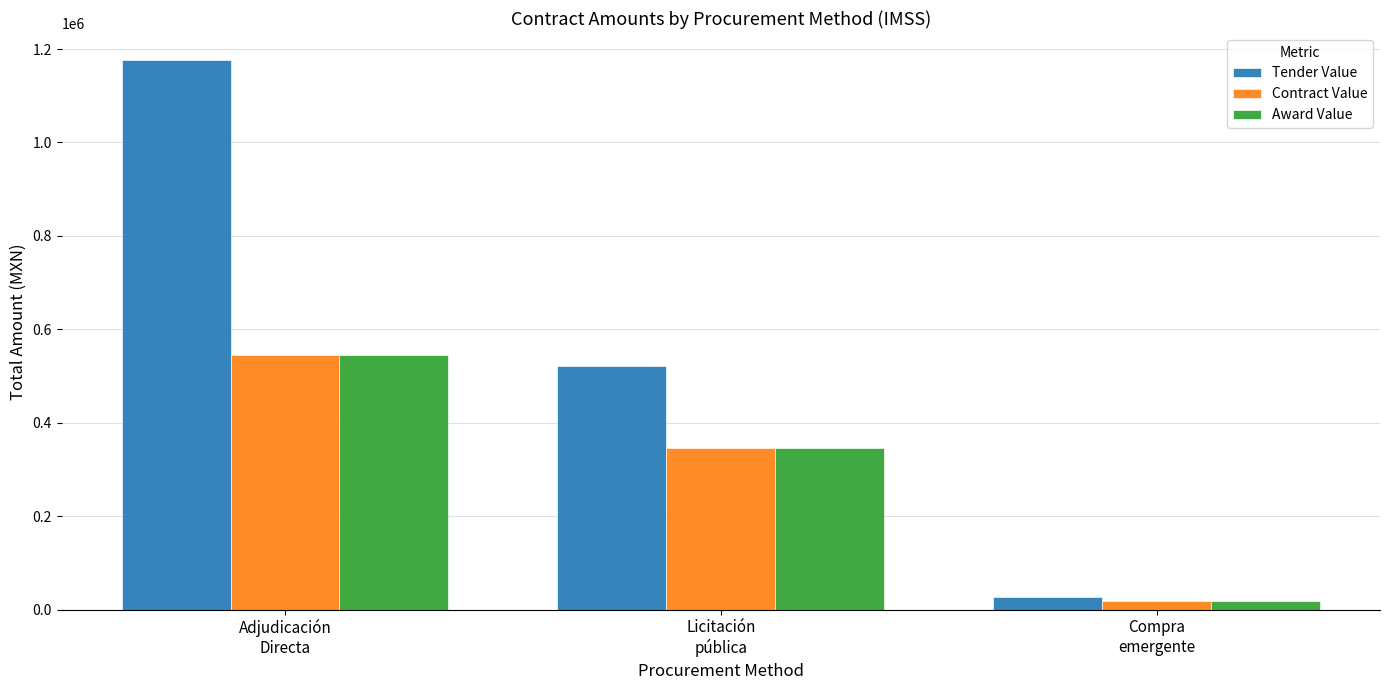

What are all the series names shown in the legend?

Tender Value, Contract Value, Award Value